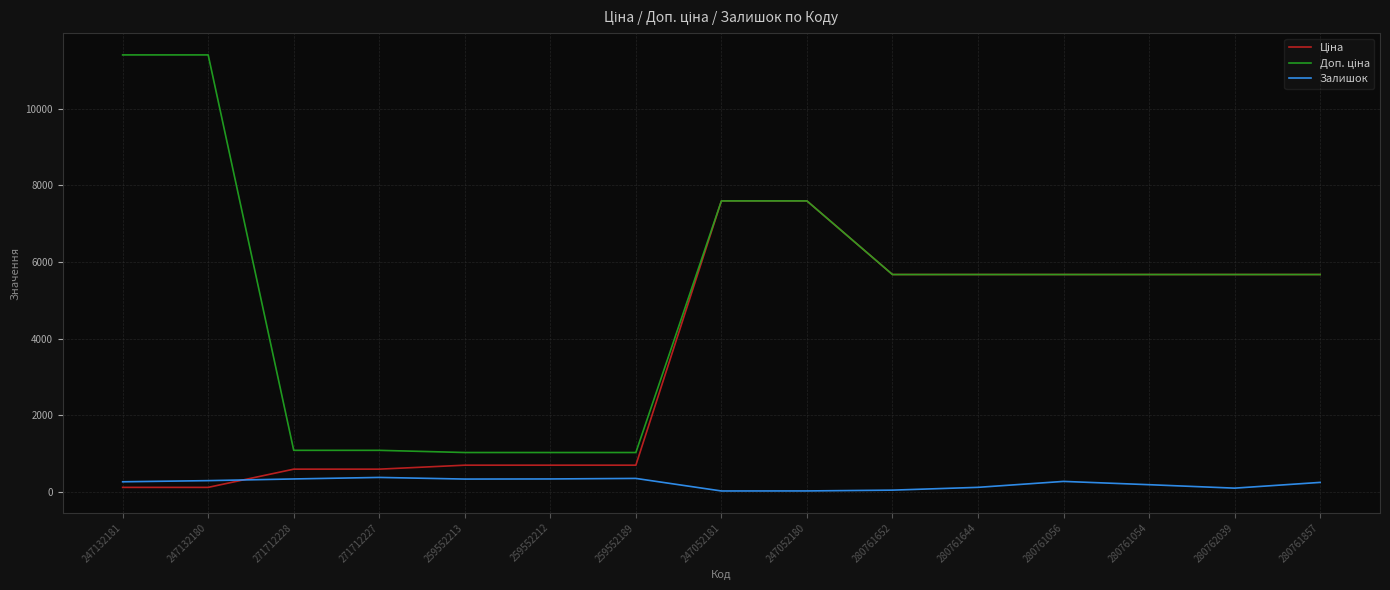

True or false: Залишок has a value of 334.0 at 259552212.

True